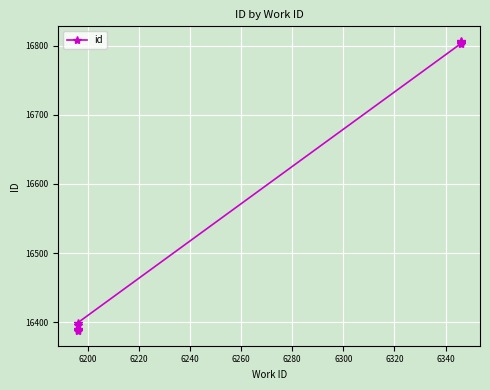

What is the value of the 10th point from the left?

16807